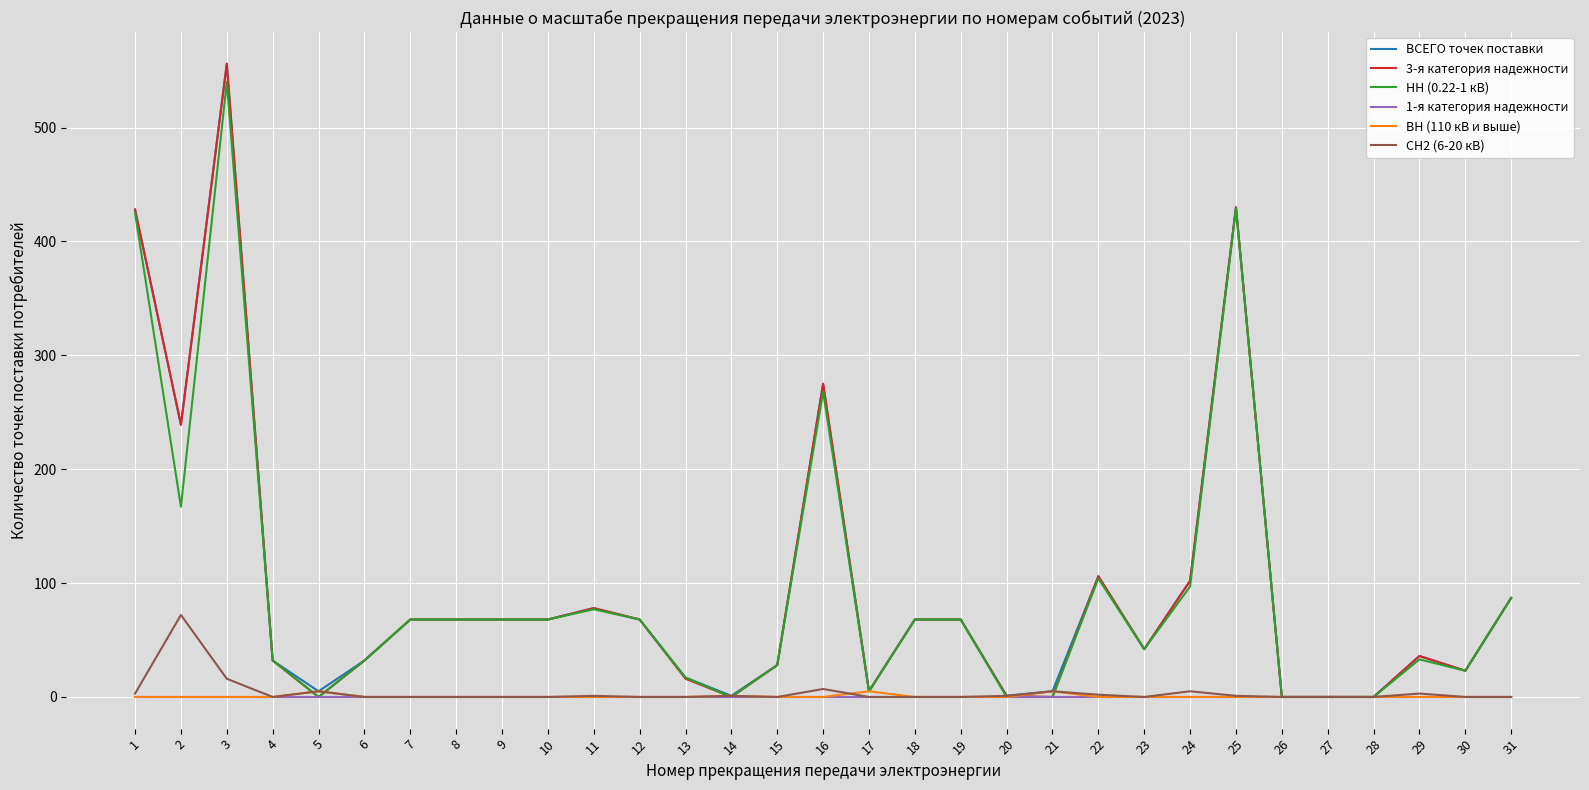

The 1-я категория надежности series shows 0 at 20. True or false?

True